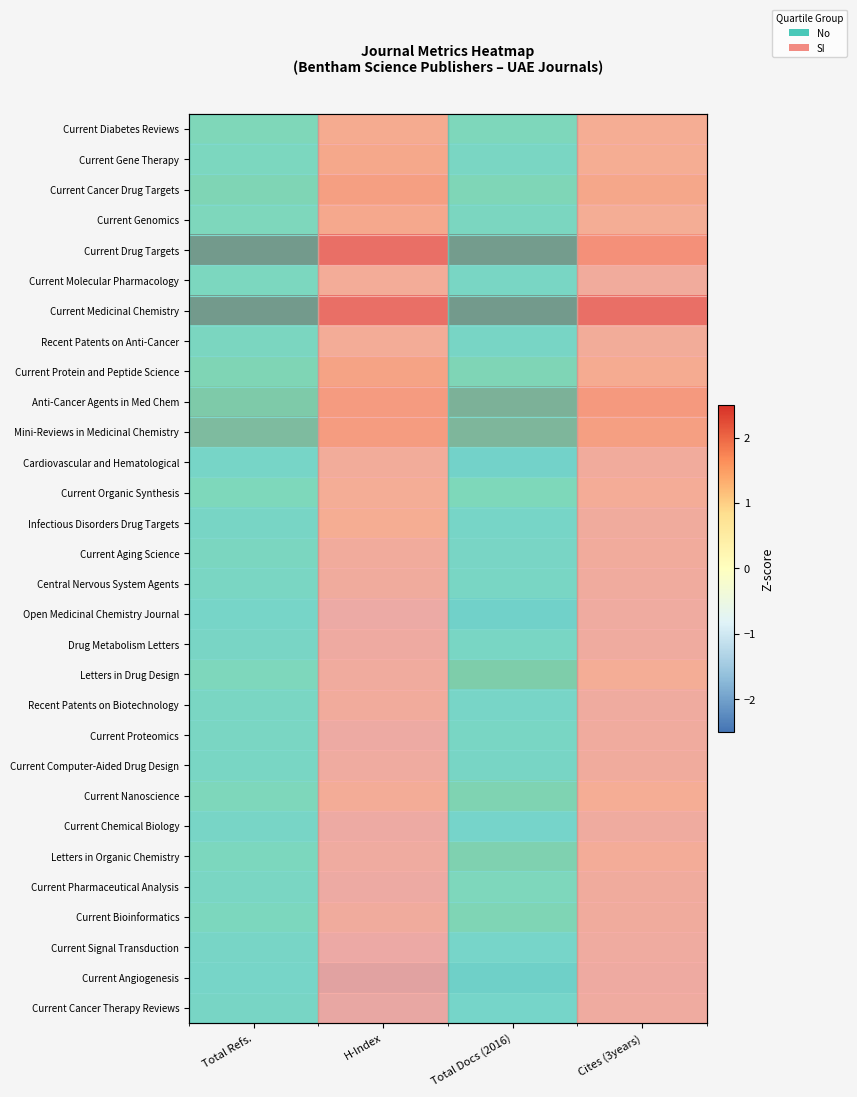

Which series has the largest total across all categories?

Current Medicinal Chemistry